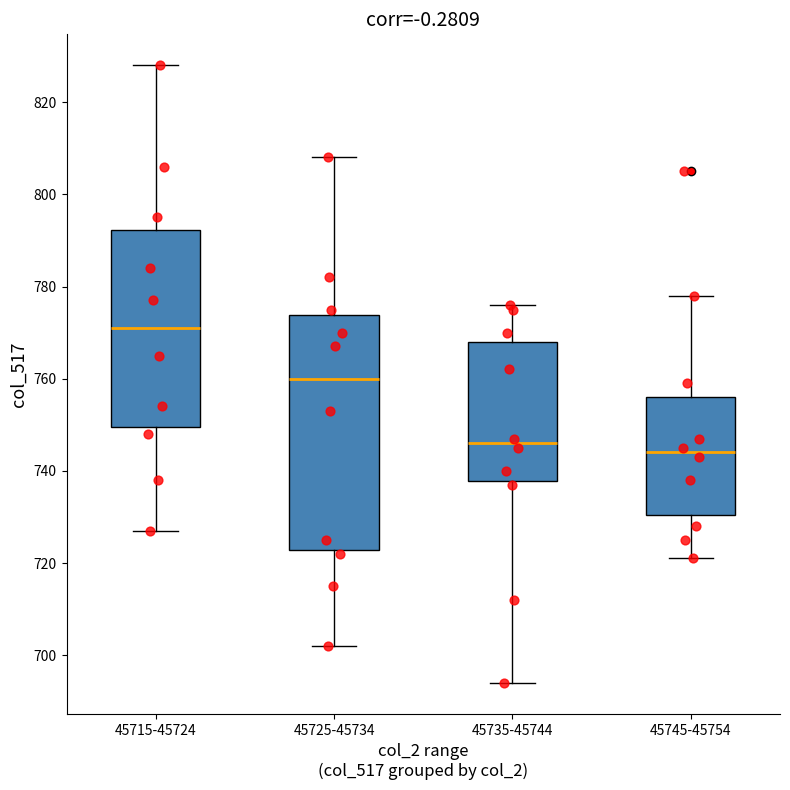

Reading left to right, transcribe this box plot: for each box, give where its median line is, the range the box spans, and where its two whiskers end, as read against the y-axis. The values are not printed on the chart, so give them approximately, as read against the axis.

45715-45724: median 772, box 750 to 792, whiskers 728 to 828
45725-45734: median 760, box 722 to 774, whiskers 702 to 808
45735-45744: median 746, box 738 to 768, whiskers 694 to 776
45745-45754: median 744, box 730 to 756, whiskers 722 to 778